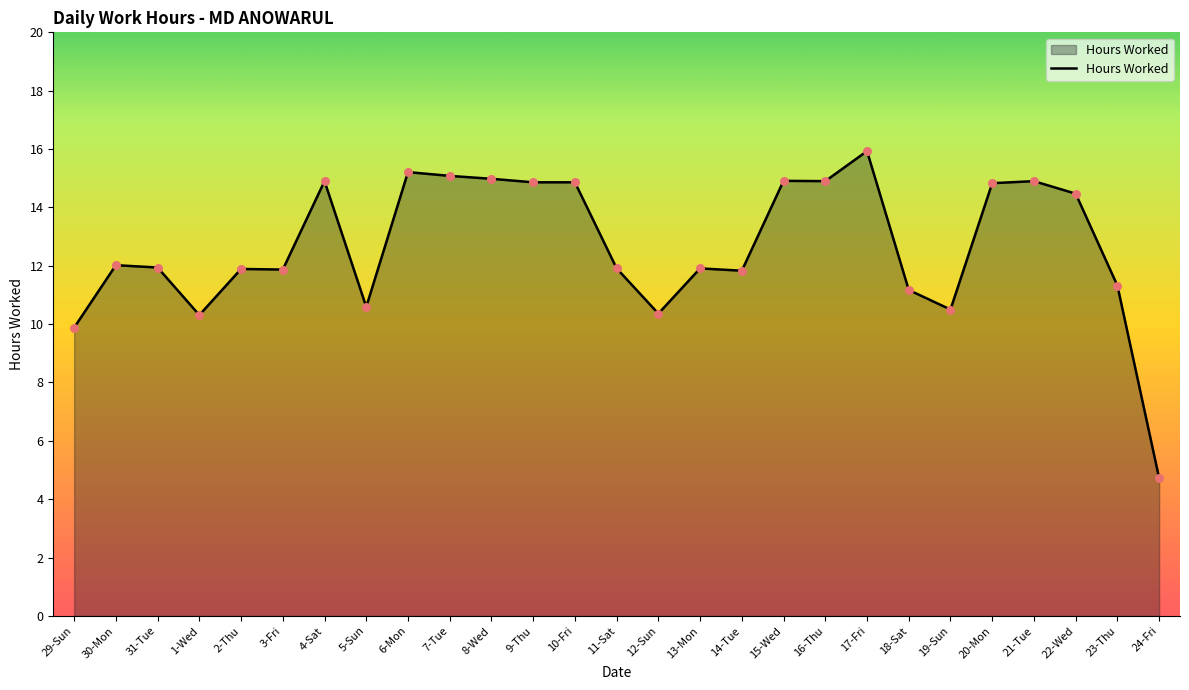

Between 17-Fri and 3-Fri, which is larger?

17-Fri